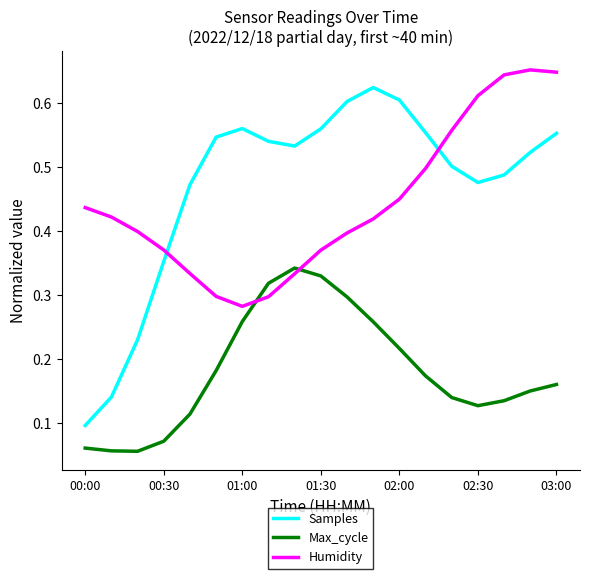

Which series has the widest spread of values?

Samples